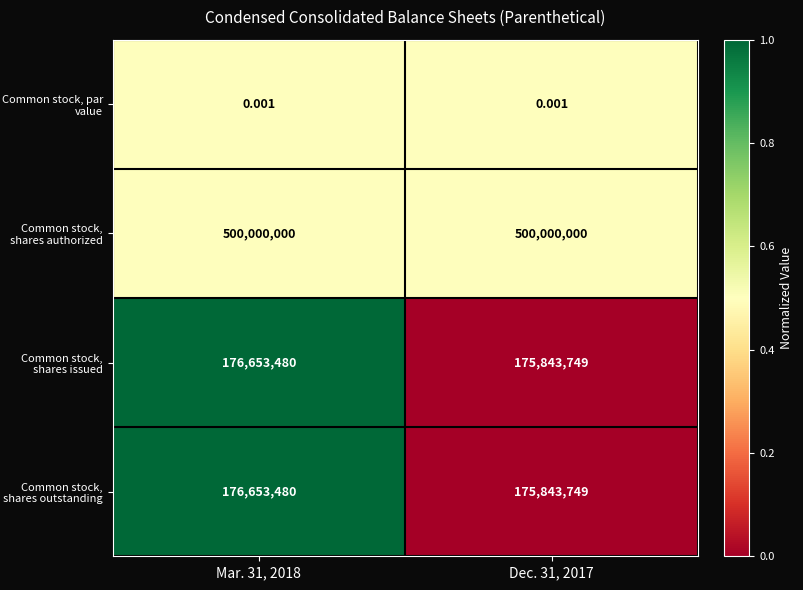

Is the value of Common stock, shares authorized at Mar. 31, 2018 greater than the value of Common stock, shares outstanding at Dec. 31, 2017?

Yes